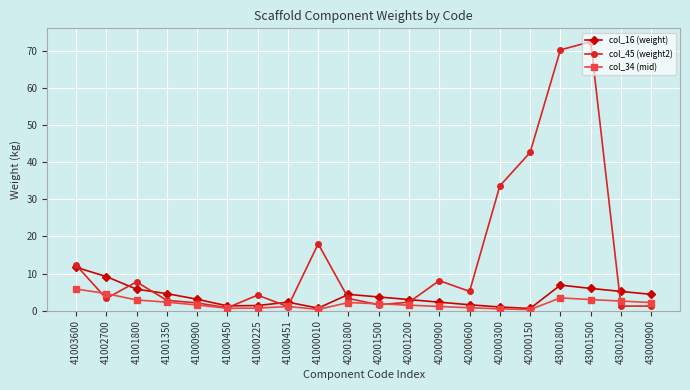

How many data points in col_45 (weight2) are less than 4?

10